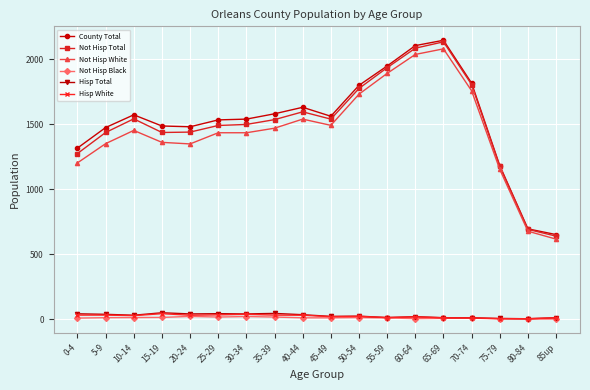

How many data points does each series have?

18